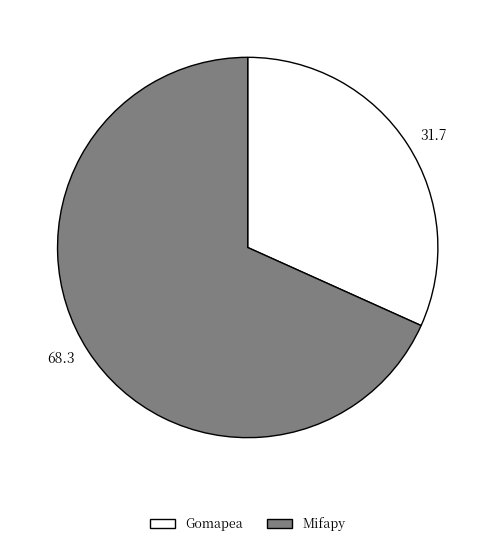

Rank the categories by value from lowest to highest.

31.7, 68.3